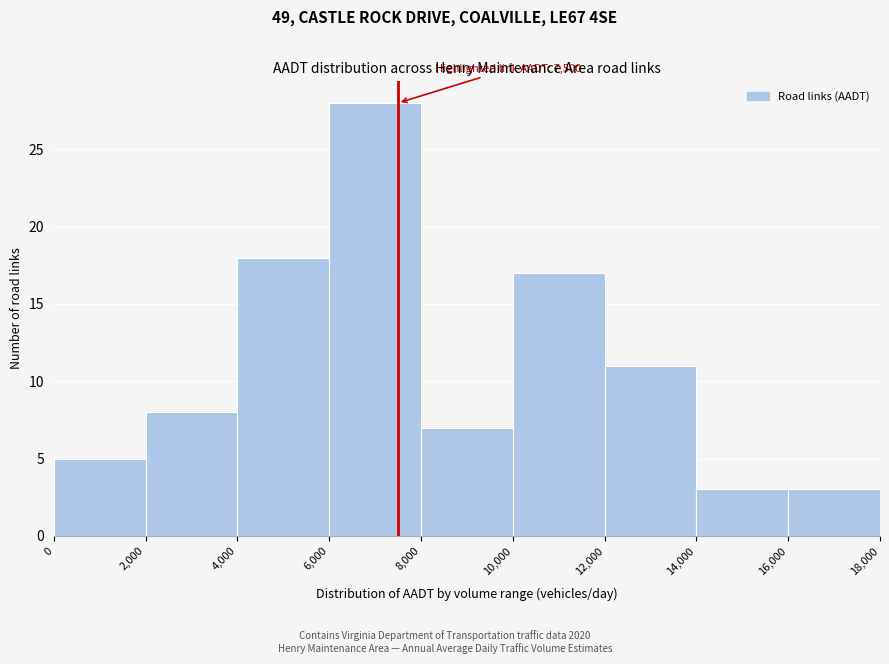

Which range on the x-axis has the tallest bar?

6,000 to 8,000